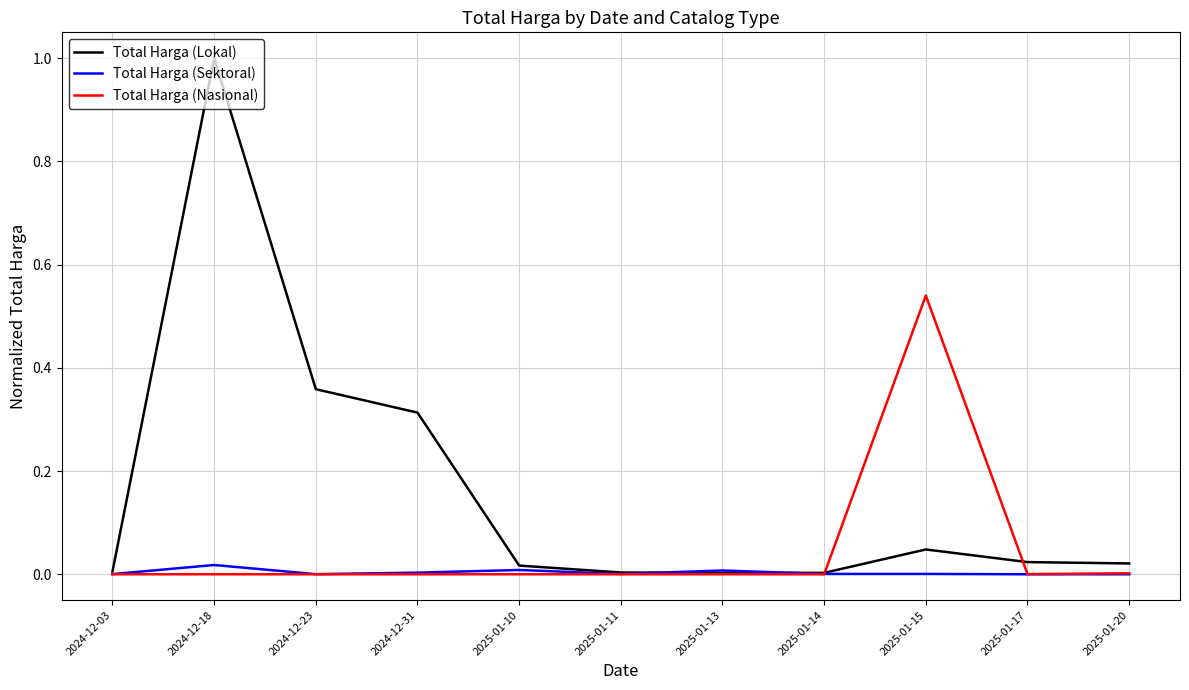

What is the difference between the maximum and minimum values in the Total Harga (Lokal) series?

1.0